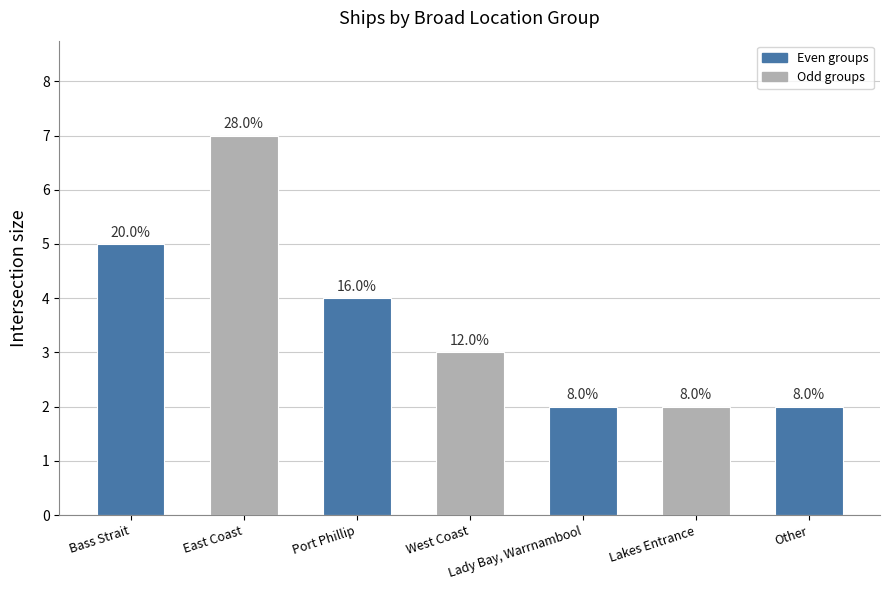

Reading left to right, list all the values displayed in this chart.

5	7	4	3	2	2	2